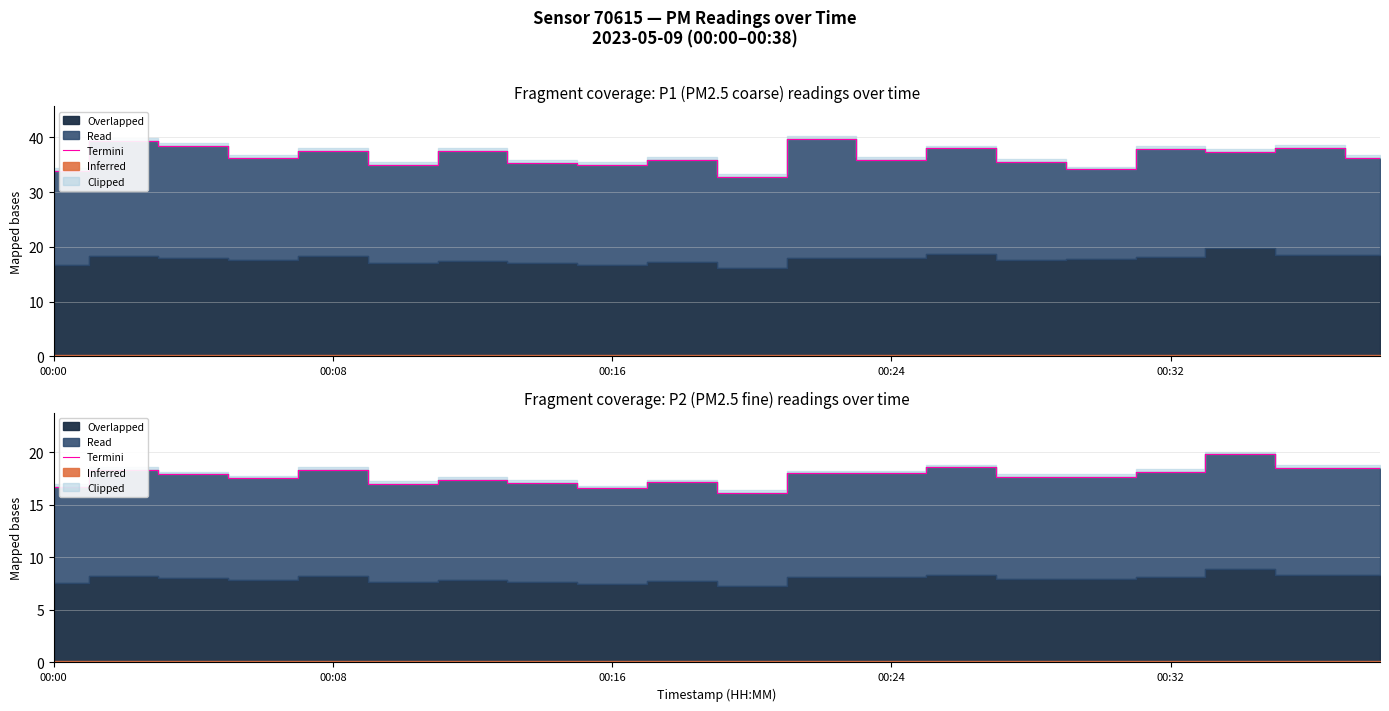

What value does the data have at 13?

18.6